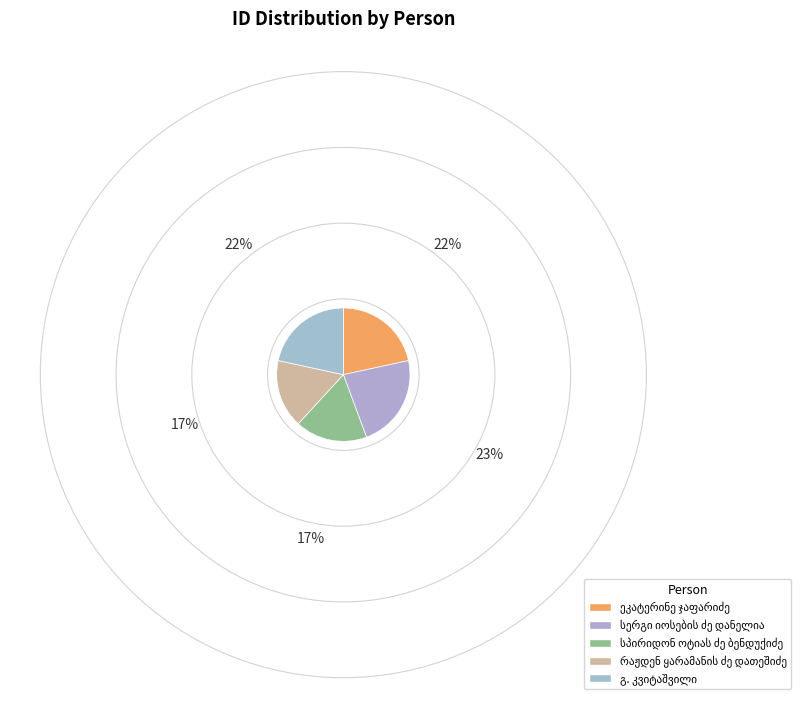

Count the number of slices in the pie.

5